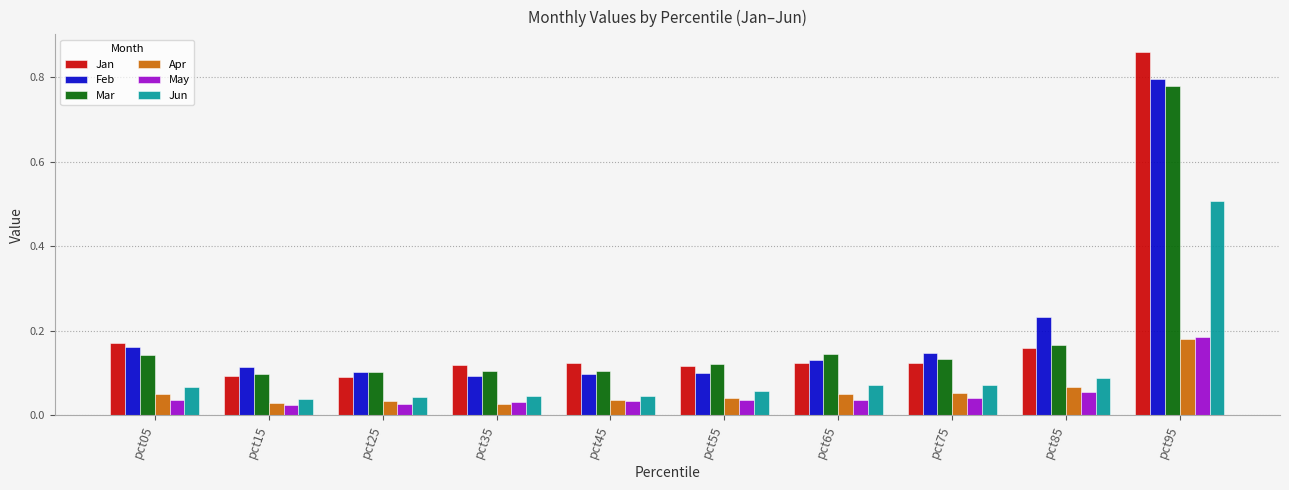

At which category is the sum across all series the highest?

pct95